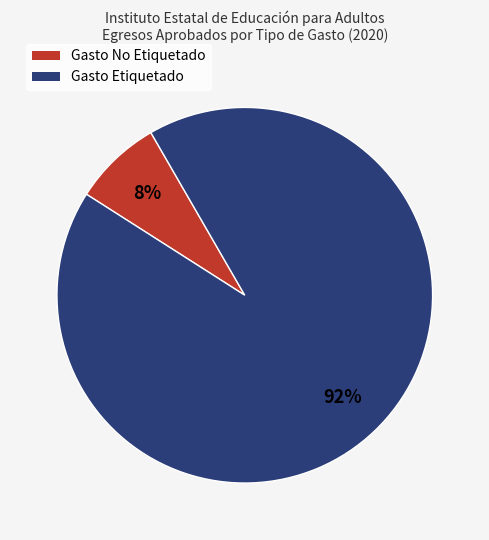

To the nearest percent, what is the combined percentage of Gasto Etiquetado and Gasto No Etiquetado?

100%